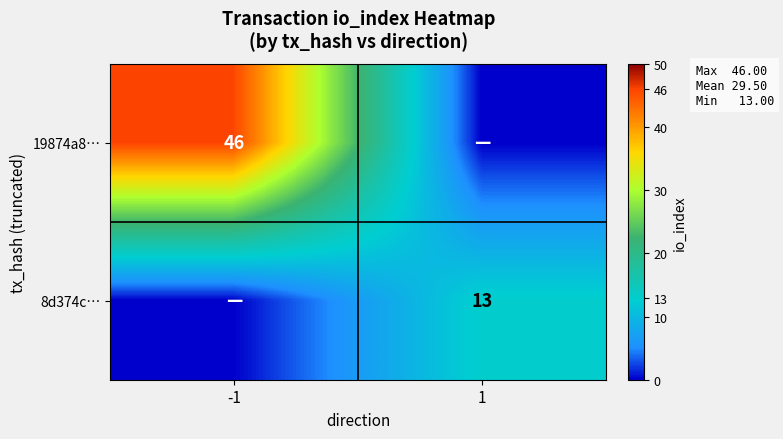

The 8d374c… series shows 13 at 1. True or false?

True